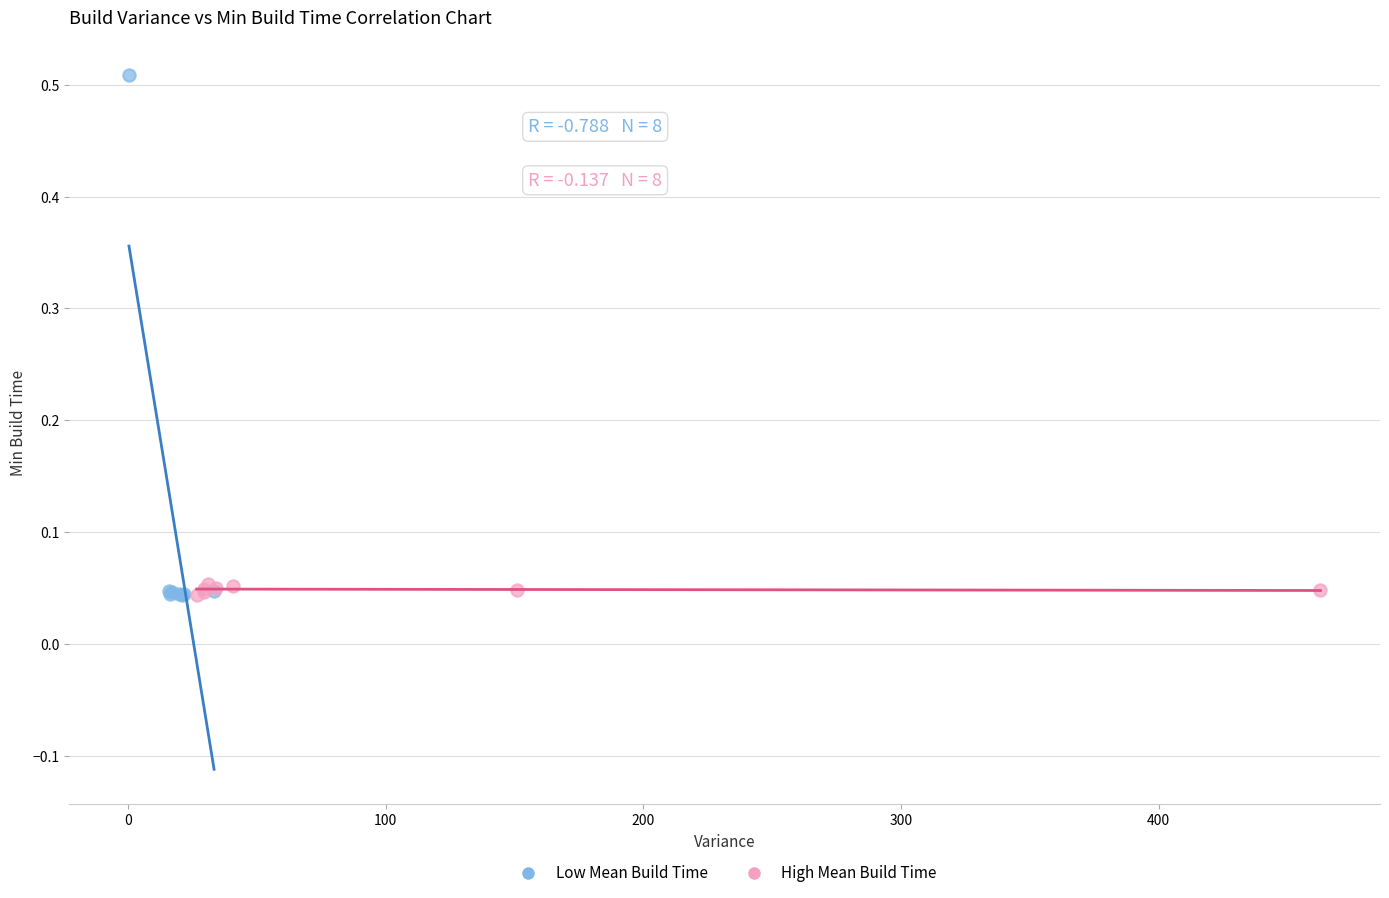

Which series reaches the maximum Y coordinate?

Low Mean Build Time